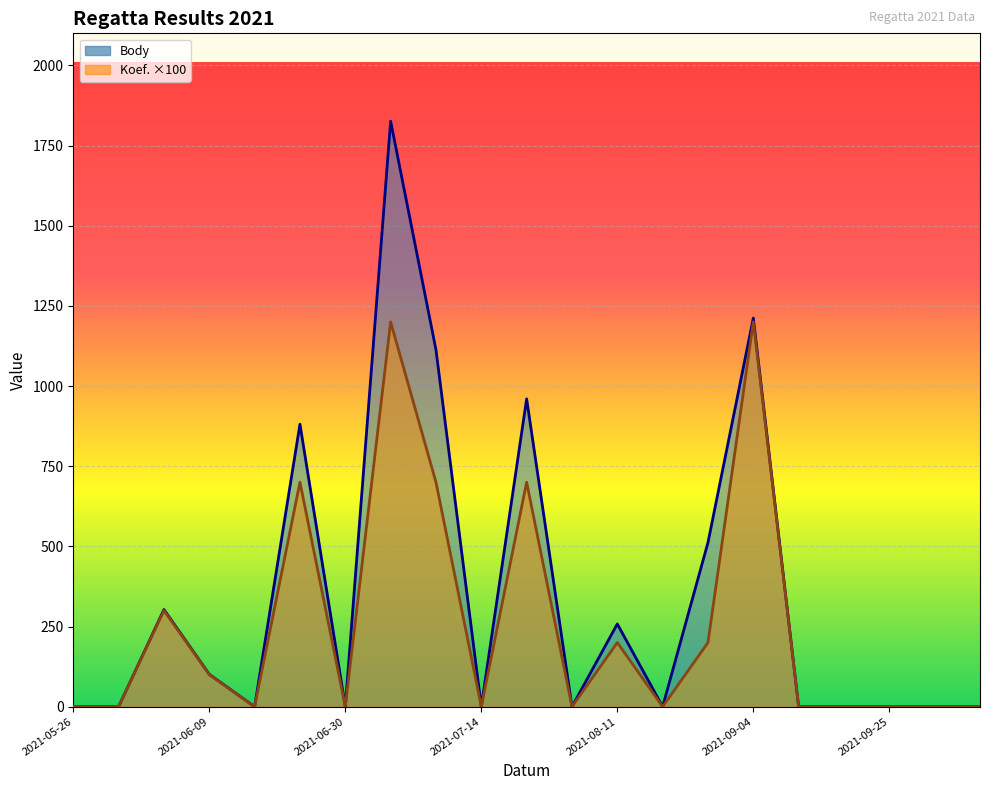

Between 13 and 15, which is larger?

15